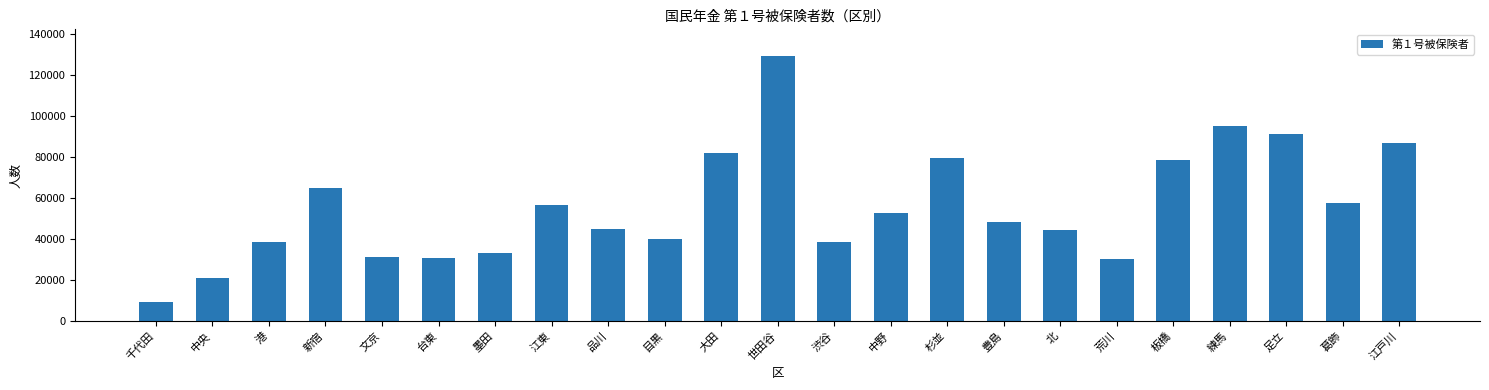

True or false: the data shows 98551 at 葛飾.

False